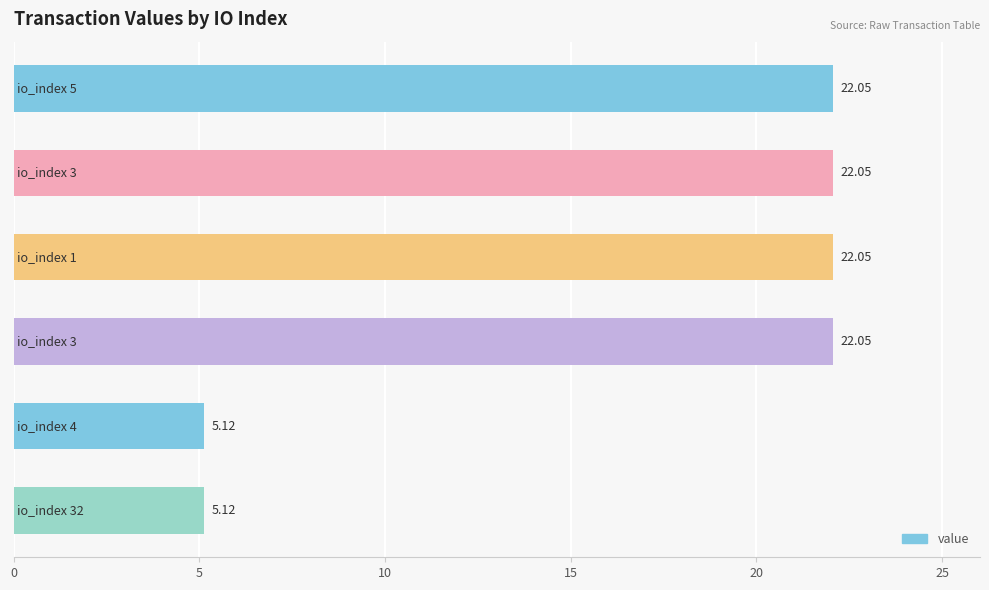

What is the difference between the maximum and minimum values?

16.9